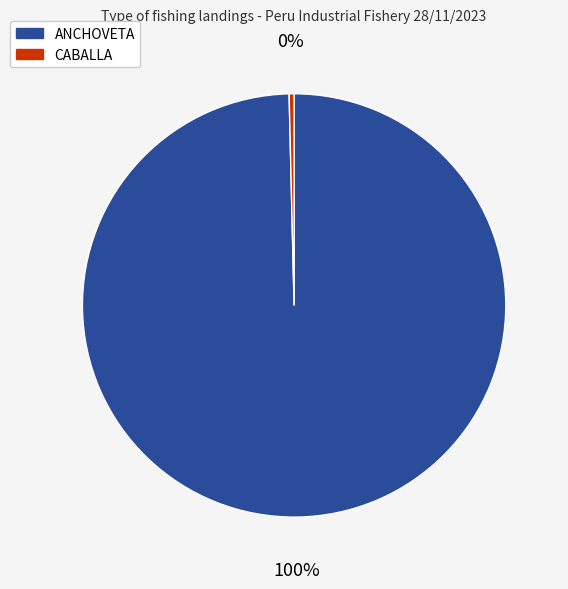

Which category has the smallest portion of the pie?

CABALLA